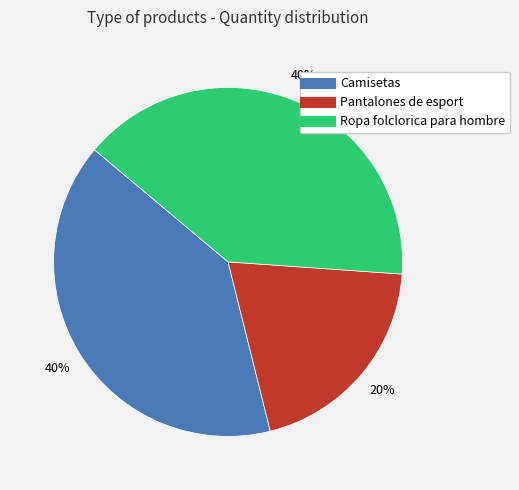

Count the number of slices in the pie.

3